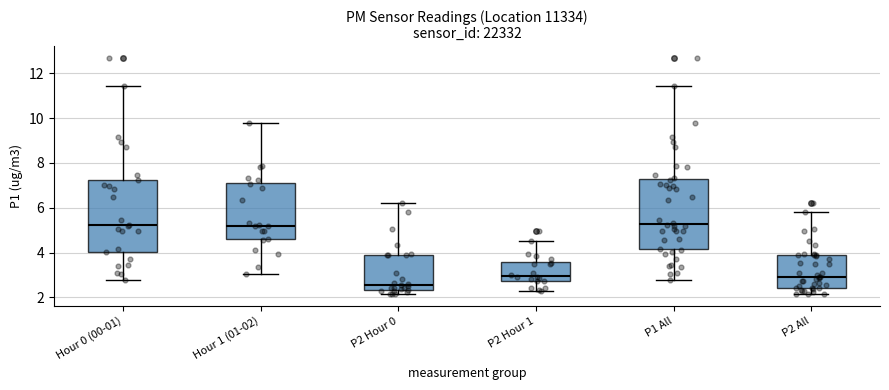

Reading left to right, read every box against the y-axis: the position of its median line, the range the box covers, and the ends of its whiskers. The values are not printed on the chart, so give them approximately, as read against the axis.

Hour 0 (00-01): median 5.2, box 4.0 to 7.2, whiskers 2.8 to 11.4
Hour 1 (01-02): median 5.2, box 4.6 to 7.2, whiskers 3.0 to 9.8
P2 Hour 0: median 2.6, box 2.4 to 4.0, whiskers 2.2 to 6.2
P2 Hour 1: median 3.0, box 2.8 to 3.6, whiskers 2.2 to 4.6
P1 All: median 5.2, box 4.2 to 7.2, whiskers 2.8 to 11.4
P2 All: median 3.0, box 2.4 to 3.8, whiskers 2.2 to 5.8